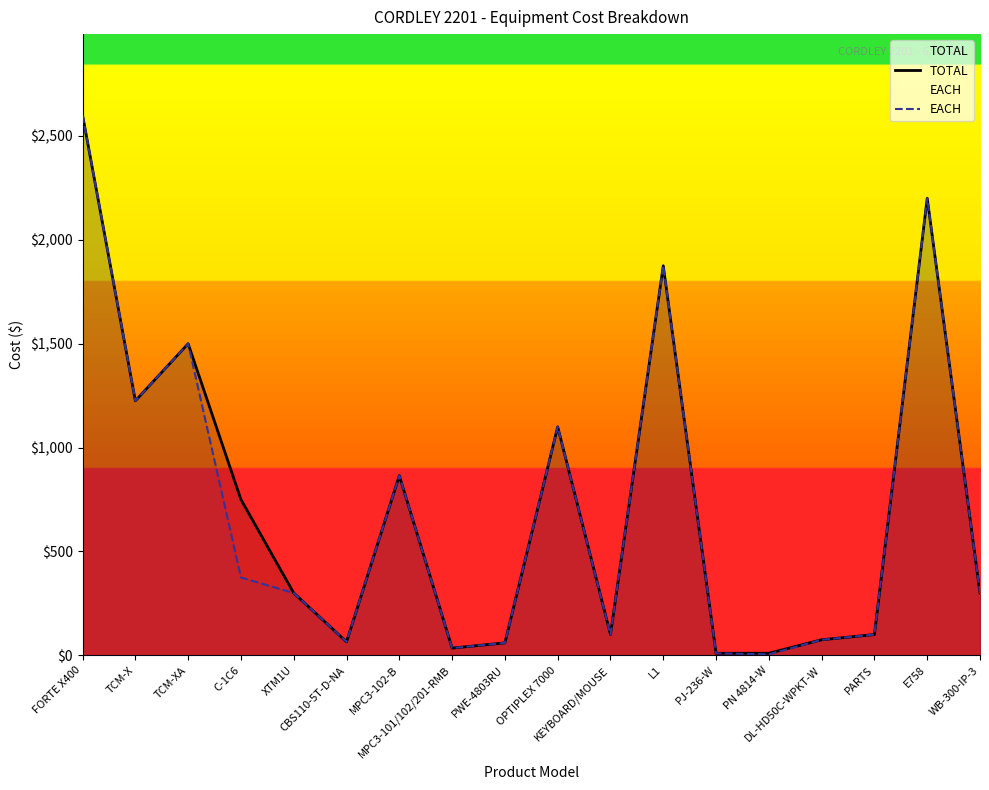

How many distinct data groups are displayed?

2